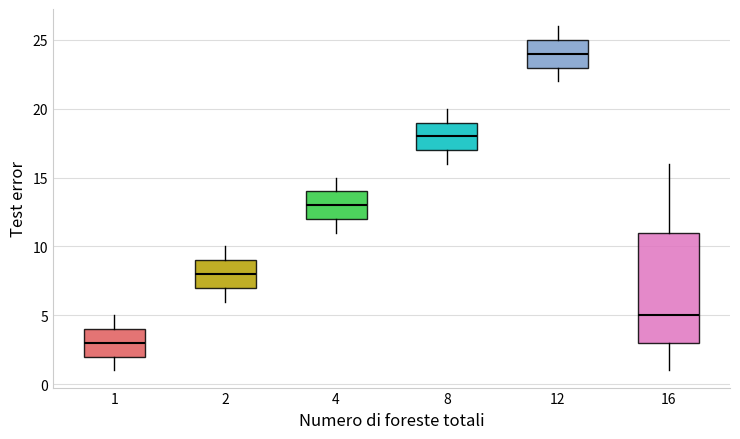

Where is the lower edge of the box at x = 2 on the y-axis? The values are not printed on the chart, so give them approximately, as read against the axis.

7